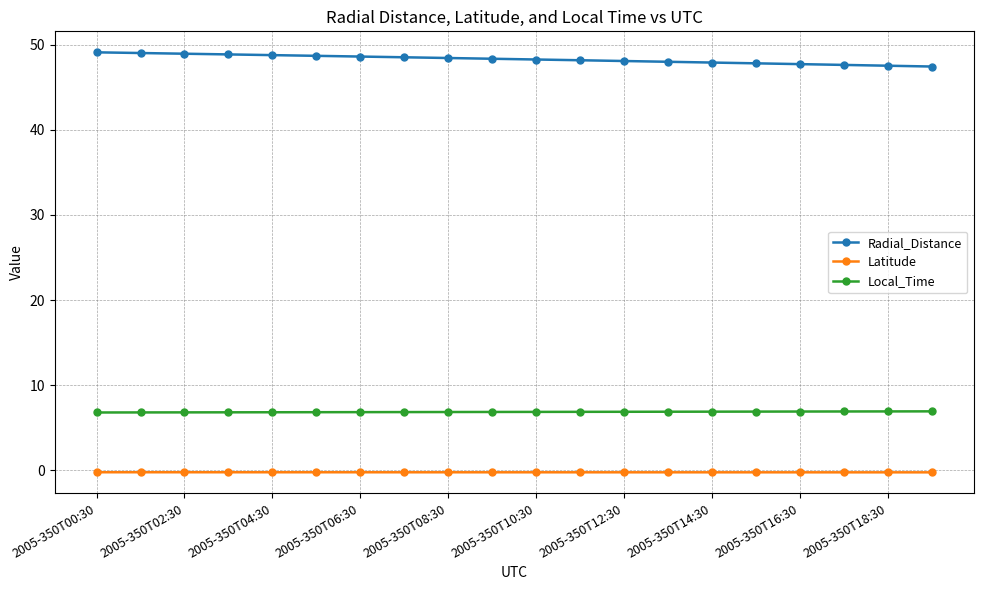

What is the average value of the Radial_Distance series?

48.3